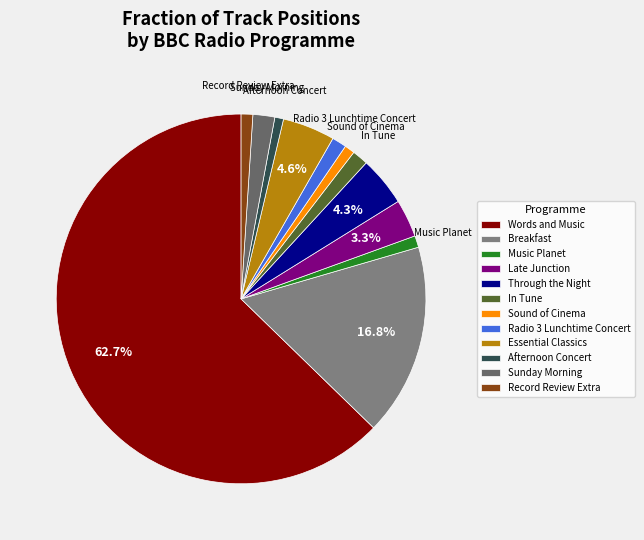

Count the number of slices in the pie.

12